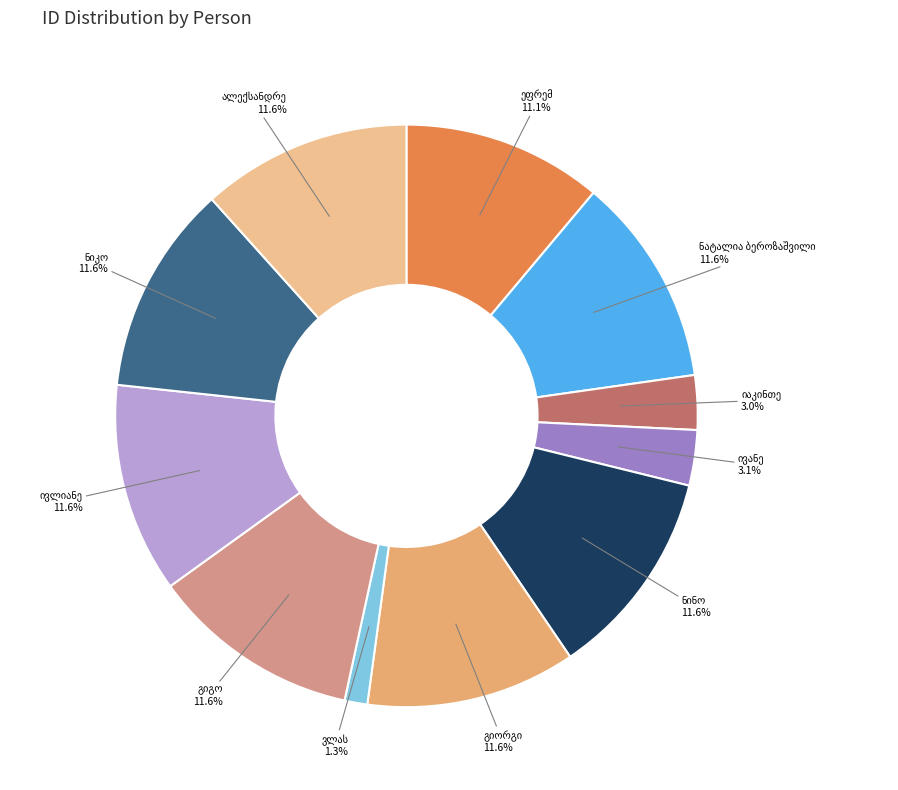

To the nearest percent, what is the difference between the largest and smallest slice percentages?

10%